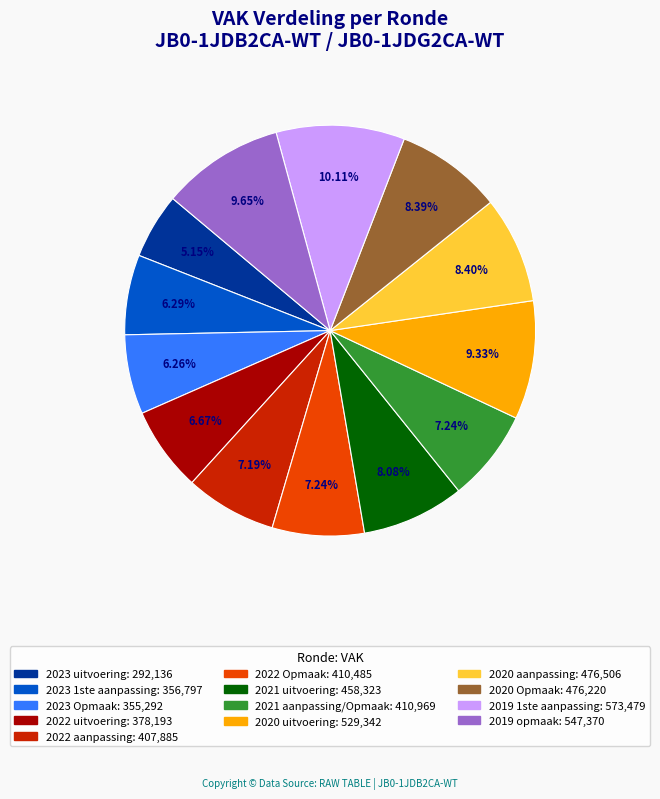

Combined, what portion of the pie is 2023 Opmaak and 2021 aanpassing/Opmaak?

13.5%